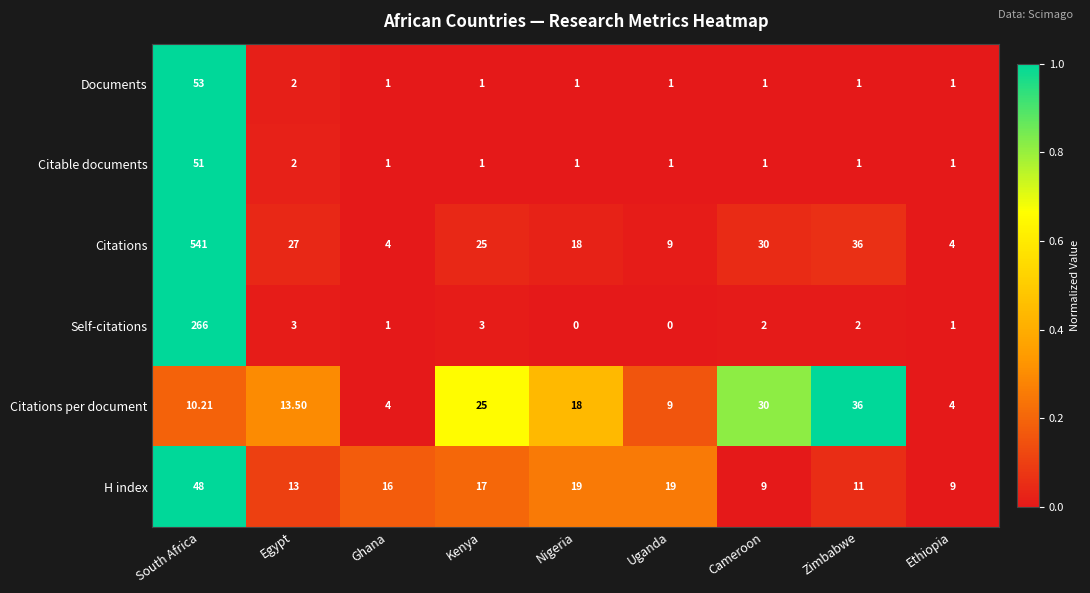

Between South Africa and Ethiopia, which series saw the biggest shift?

Citations